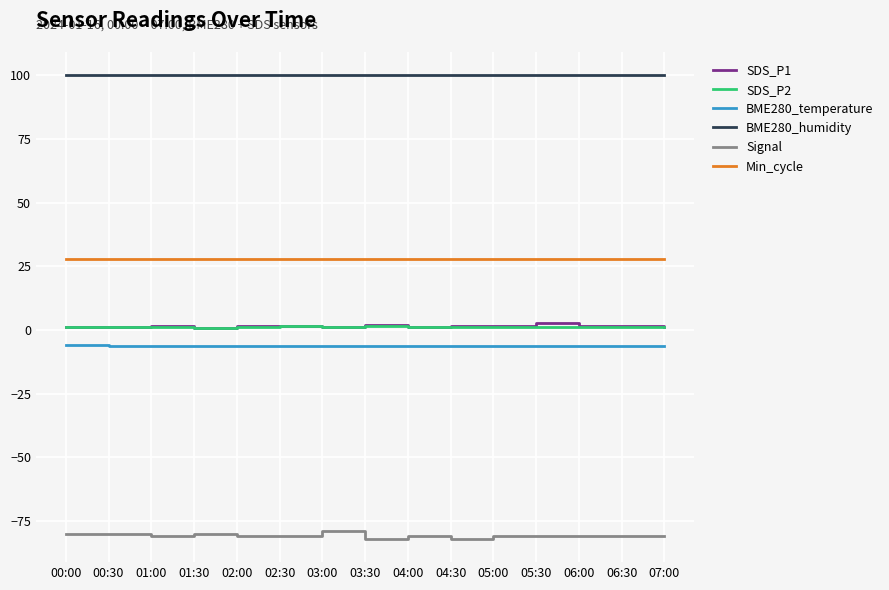

True or false: SDS_P1 and Signal cross at least once.

False